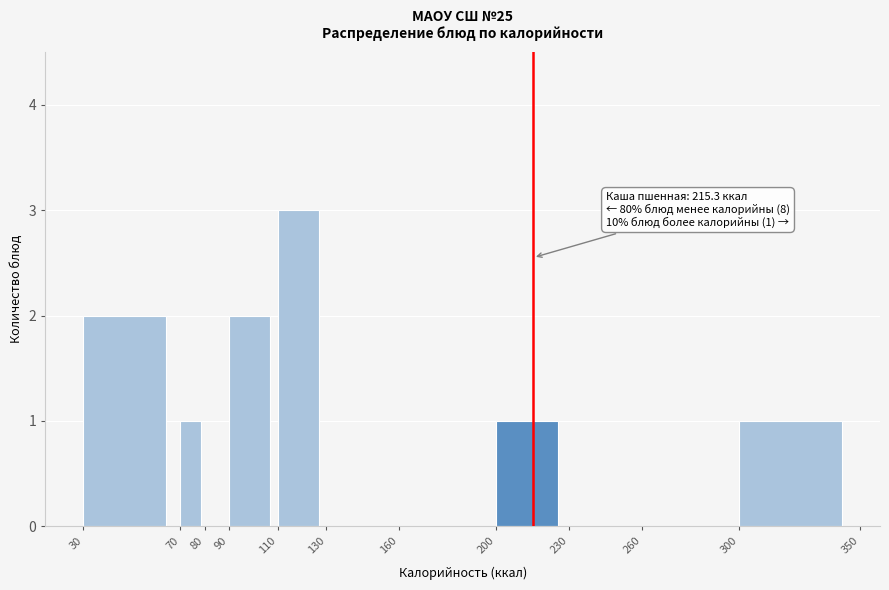

Which range on the x-axis has the tallest bar?

110 to 130